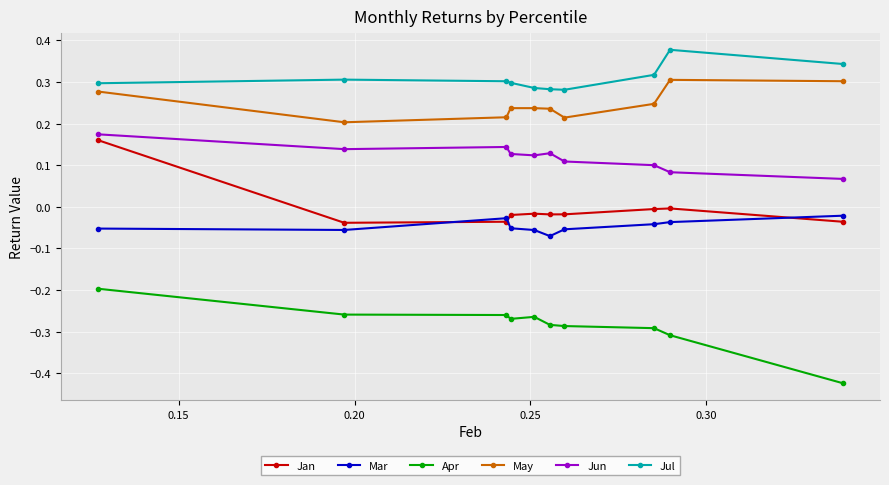

What are all the series names shown in the legend?

Jan, Mar, Apr, May, Jun, Jul